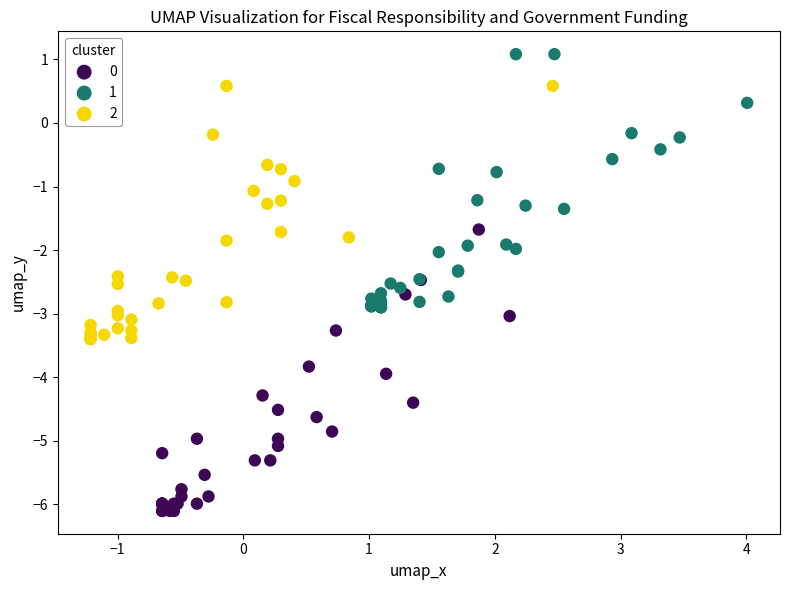

Which series has the widest spread of Y values?

0